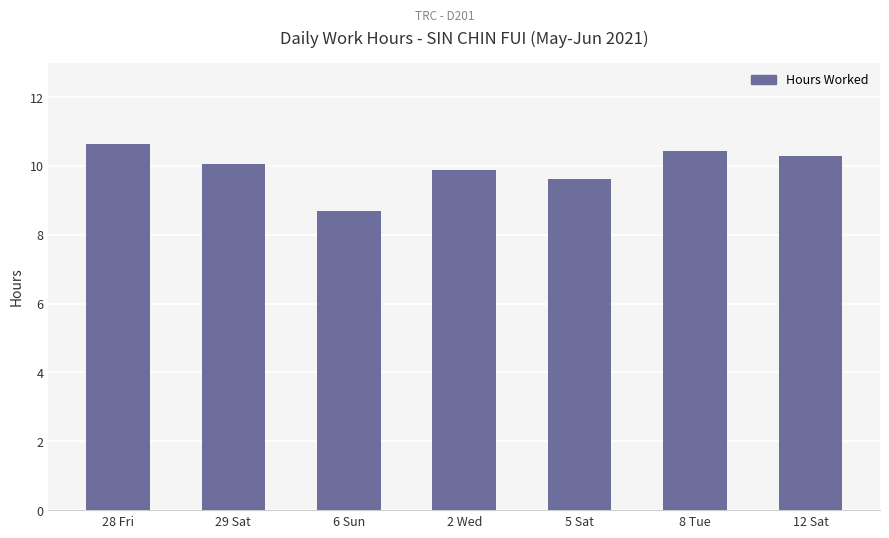

Read the value at 29 Sat.

10.1